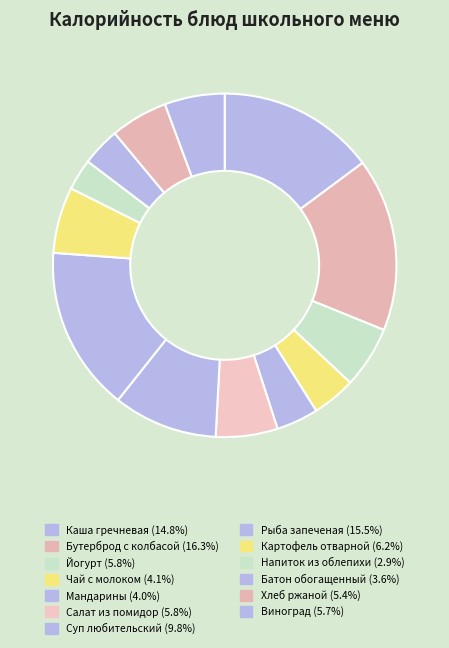

How many segments does this pie chart have?

13